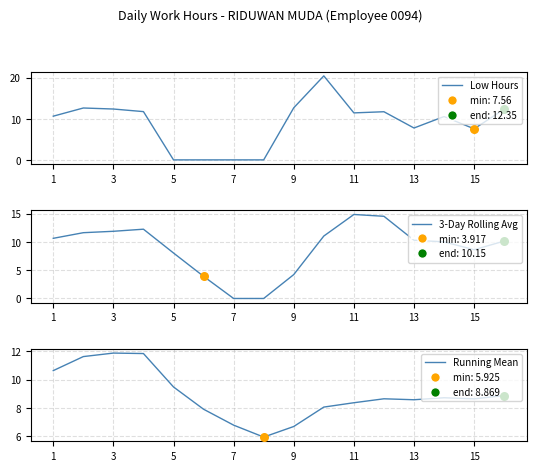

Which series has the largest Y range (max minus min)?

Low Hours